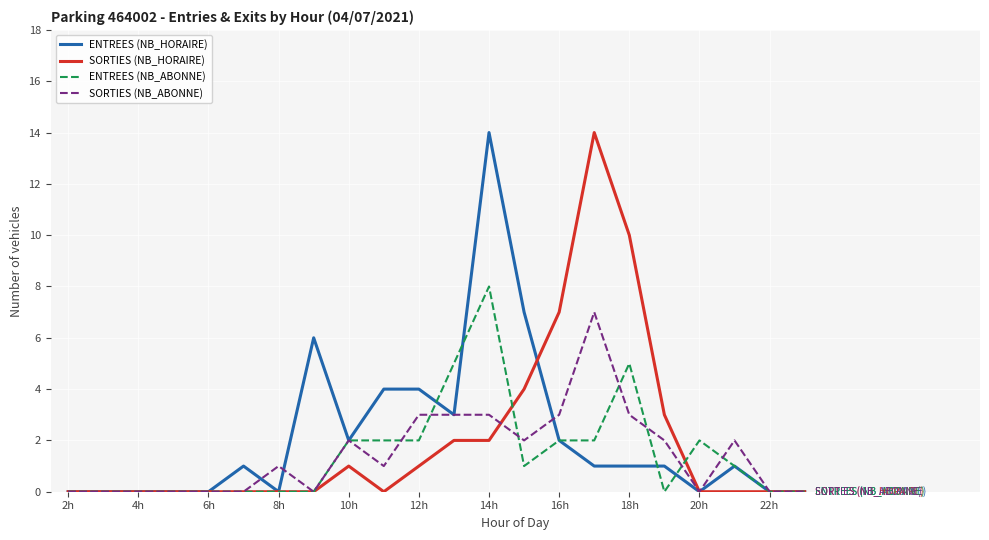

What is the greatest value displayed?

14